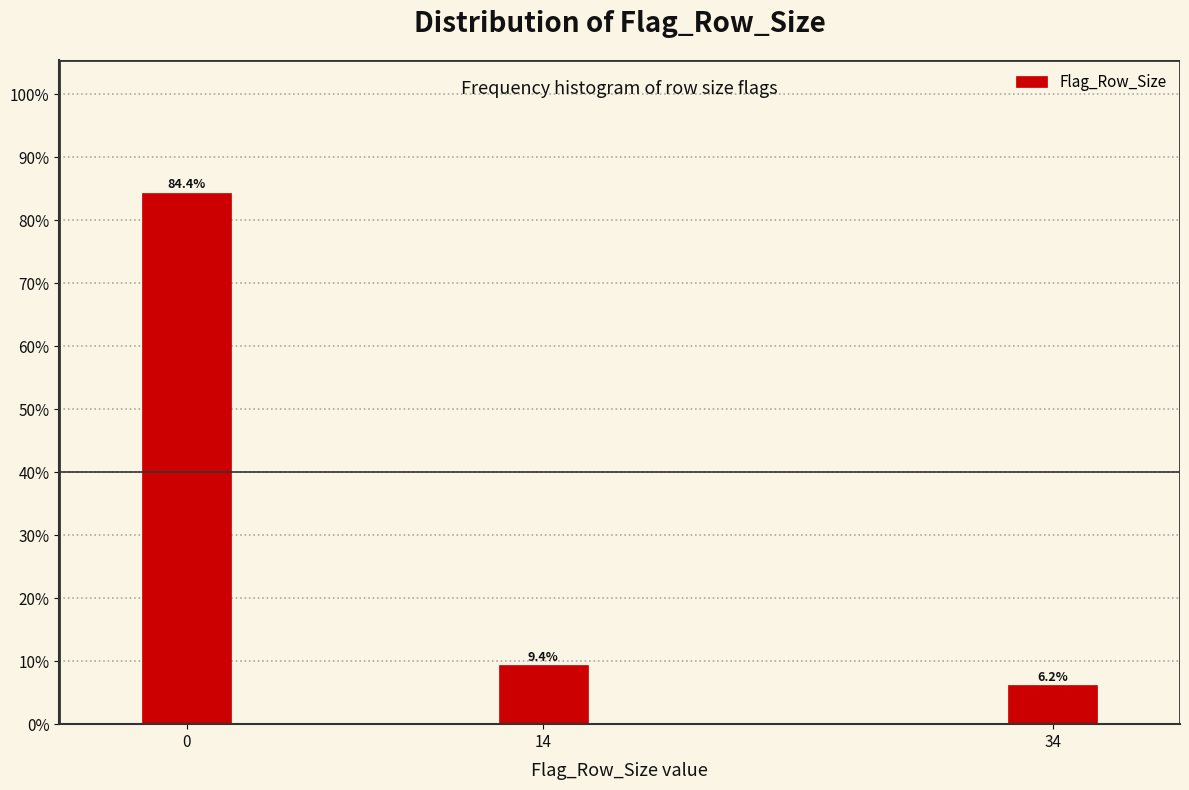

Are the bars horizontal?

No